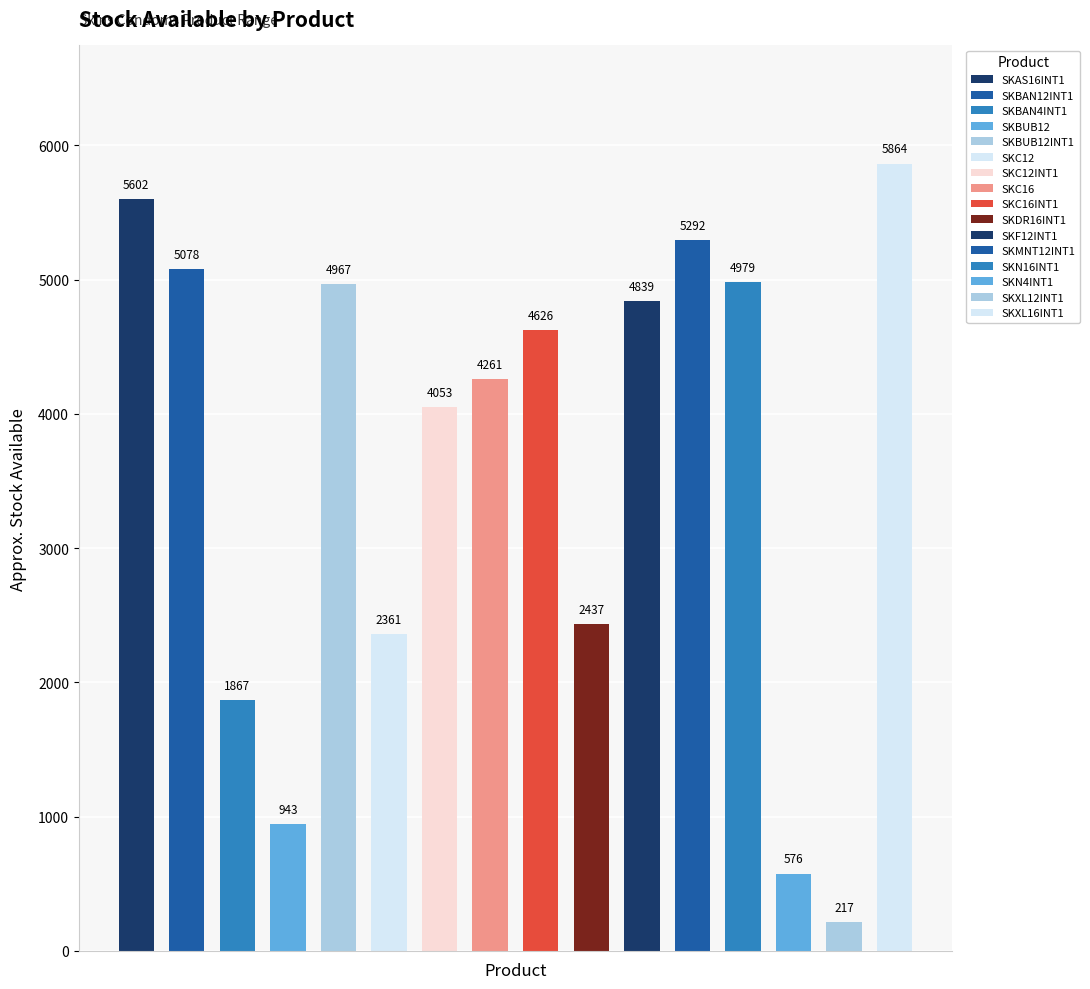

List the labels in order of value, smallest first.

SKXL12INT1, SKN4INT1, SKBUB12, SKBAN4INT1, SKC12, SKDR16INT1, SKC12INT1, SKC16, SKC16INT1, SKF12INT1, SKBUB12INT1, SKN16INT1, SKBAN12INT1, SKMNT12INT1, SKAS16INT1, SKXL16INT1